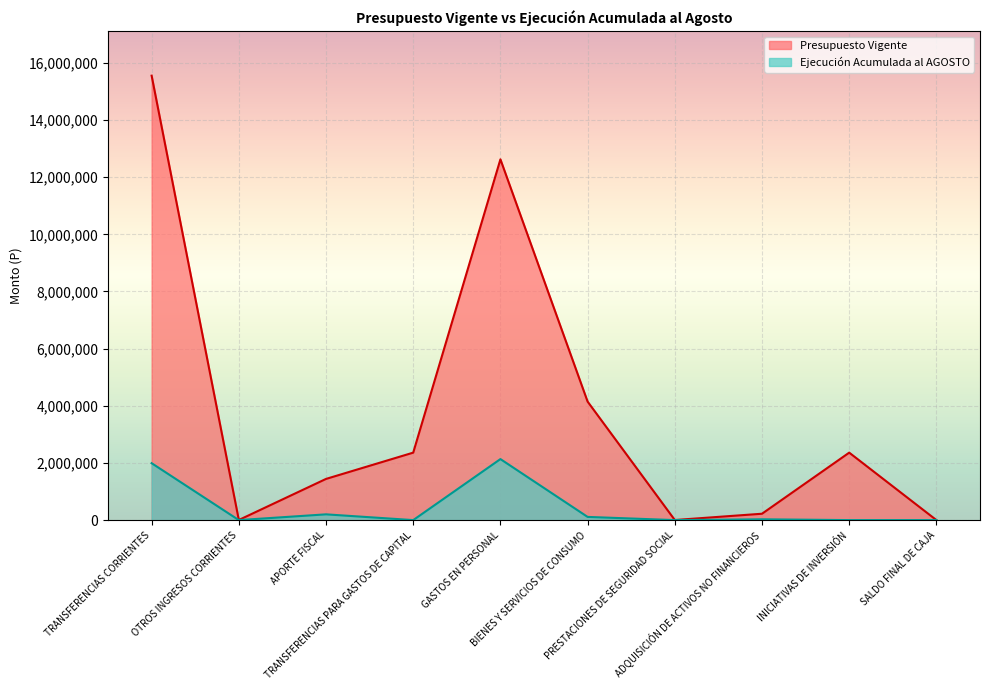

What value does the Ejecución Acumulada al AGOSTO series have at APORTE FISCAL?

201675